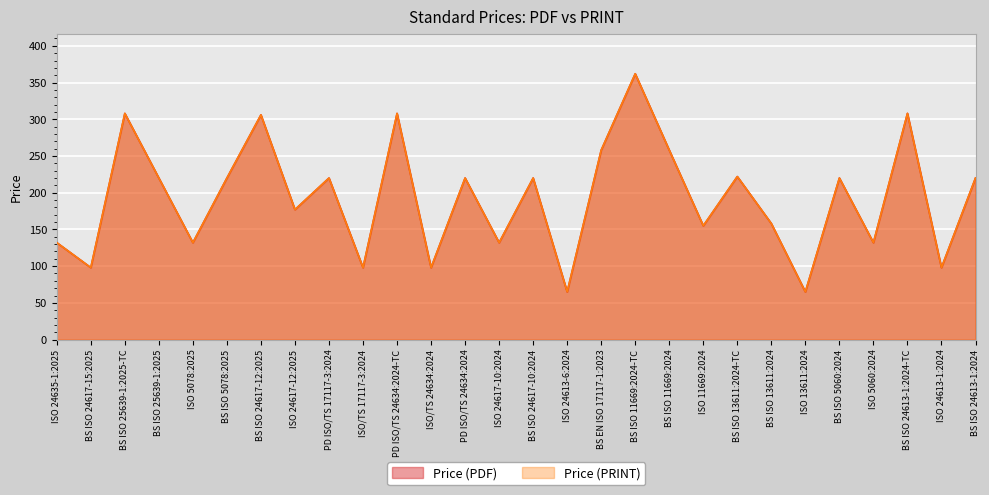

Rank the categories by Price (PDF) value from highest to lowest.

BS ISO 11669:2024-TC, BS ISO 25639-1:2025-TC, PD ISO/TS 24634:2024-TC, BS ISO 24613-1:2024-TC, BS ISO 24617-12:2025, BS EN ISO 17117-1:2023, BS ISO 11669:2024, BS ISO 13611:2024-TC, BS ISO 25639-1:2025, BS ISO 5078:2025, PD ISO/TS 17117-3:2024, PD ISO/TS 24634:2024, BS ISO 24617-10:2024, BS ISO 5060:2024, BS ISO 24613-1:2024, ISO 24617-12:2025, BS ISO 13611:2024, ISO 11669:2024, ISO 24635-1:2025, ISO 5078:2025, ISO 24617-10:2024, ISO 5060:2024, BS ISO 24617-15:2025, ISO/TS 17117-3:2024, ISO/TS 24634:2024, ISO 24613-1:2024, ISO 24613-6:2024, ISO 13611:2024